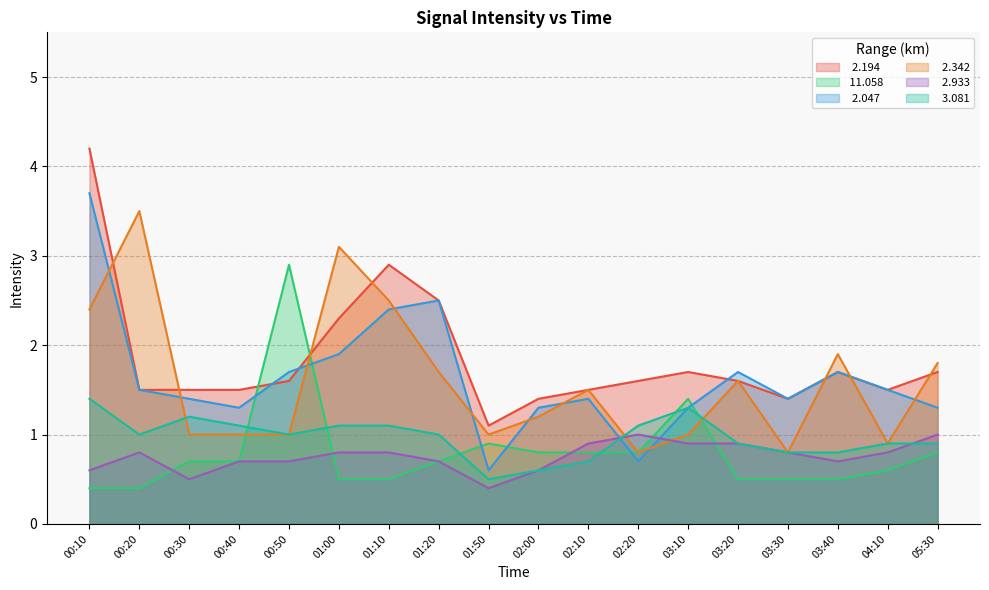

True or false:   2.933 and   2.047 cross at least once.

True